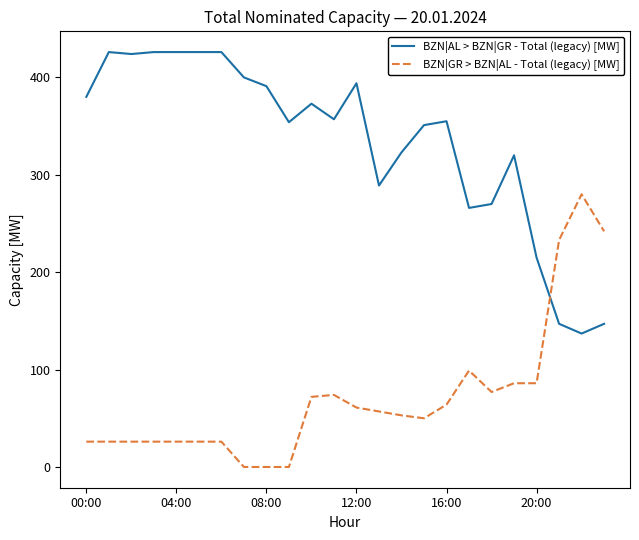

List the series in order of their peak value, highest first.

BZN|AL > BZN|GR - Total (legacy) [MW], BZN|GR > BZN|AL - Total (legacy) [MW]